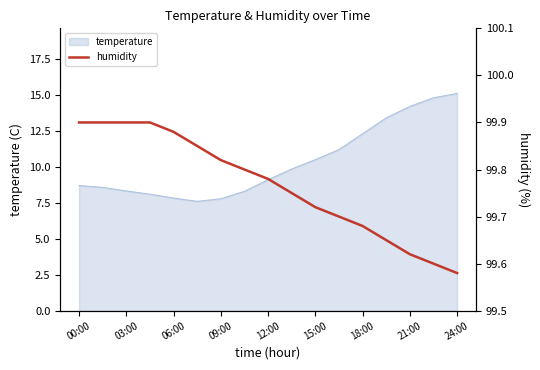

The temperature series shows 27.1 at 24:00. True or false?

False